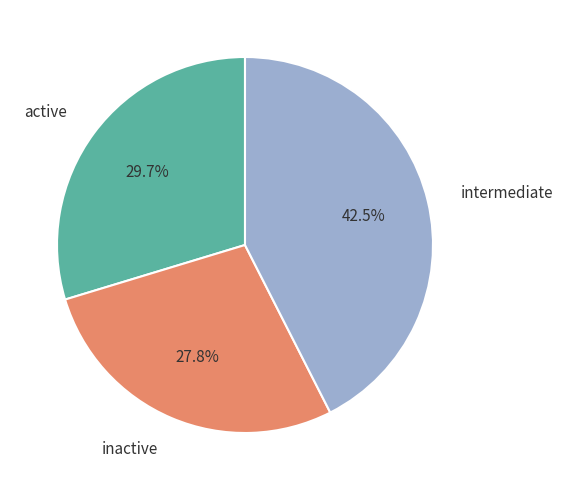

Is there any slice that represents more than half of the pie?

No